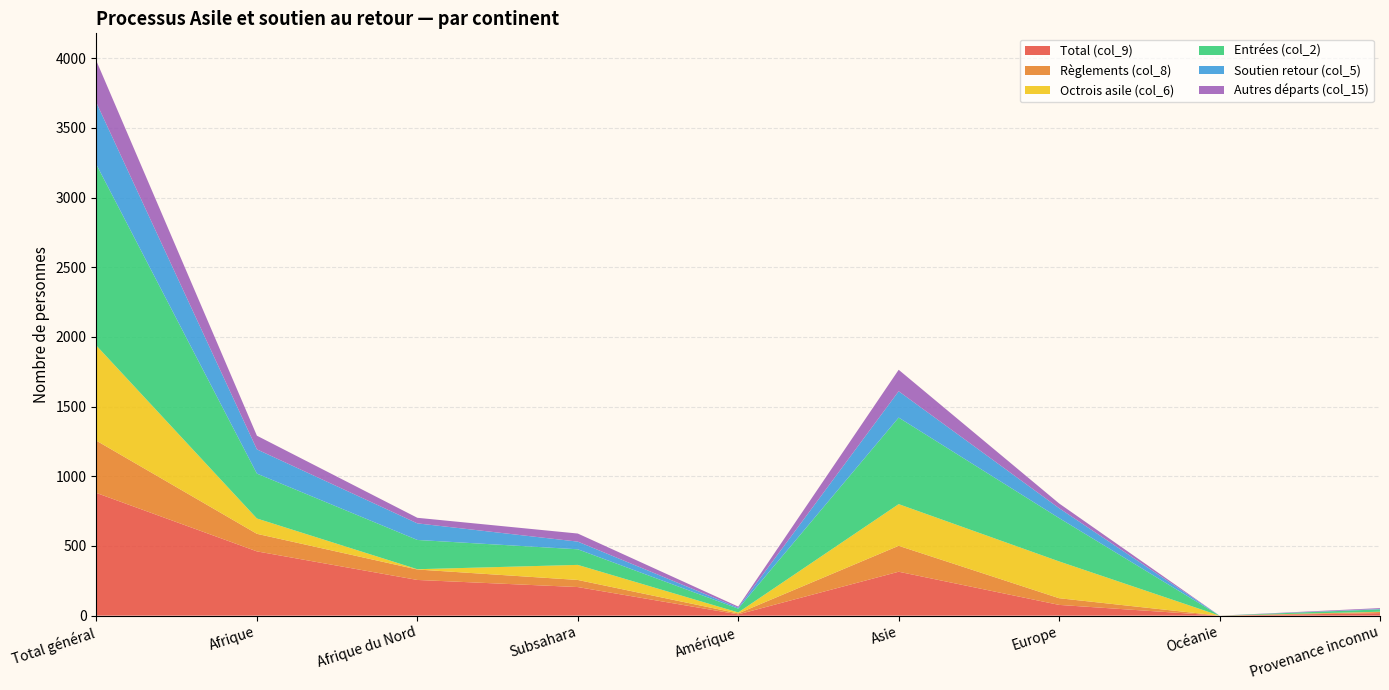

Reading right to left, transcribe all the data shown in this chart.

Total (col_9): 18	0	77	315	9	205	256	461	880
Règlements (col_8): 8	0	48	186	7	51	75	126	375
Octrois asile (col_6): 2	0	264	299	7	108	2	110	682
Entrées (col_2): 17	0	311	621	27	112	210	322	1298
Soutien retour (col_5): 3	0	71	189	7	55	119	174	444
Autres départs (col_15): 6	0	34	154	8	58	40	98	300